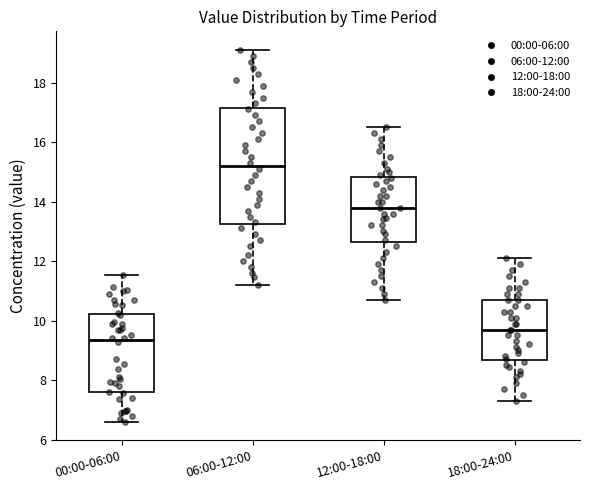

Which box has the highest median line?

06:00-12:00